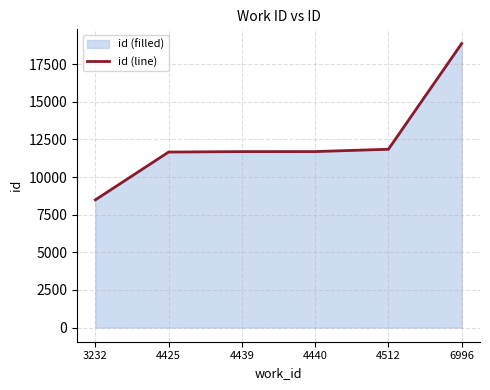

Reading left to right, what are all the values shown in this chart?

3232=8482	4425=11660	4439=11691	4440=11692	4512=11846	6996=18872